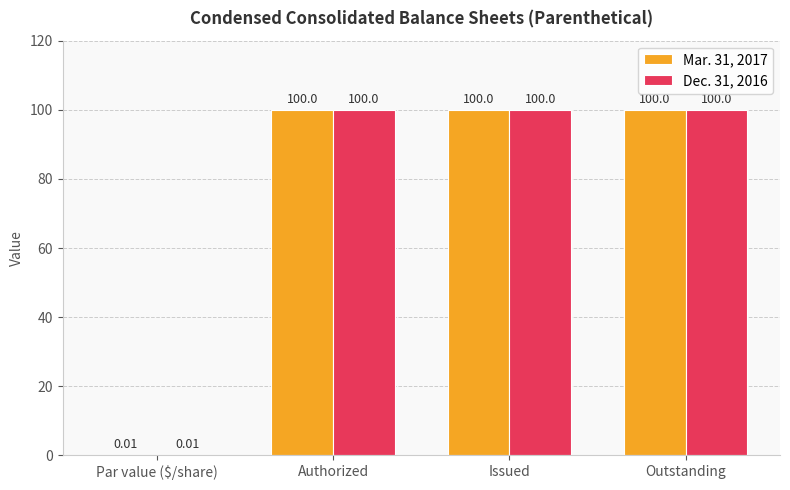

Is the value of Mar. 31, 2017 at Authorized greater than the value of Dec. 31, 2016 at Par value ($/share)?

Yes